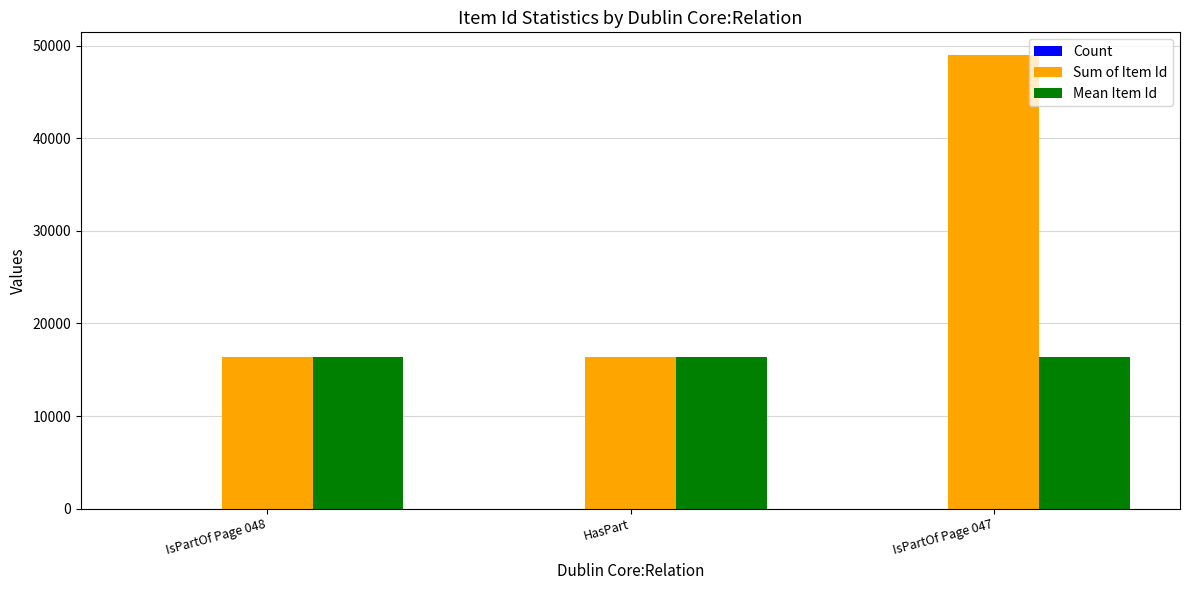

The value of Sum of Item Id at IsPartOf Page 047 is 49005. True or false?

True